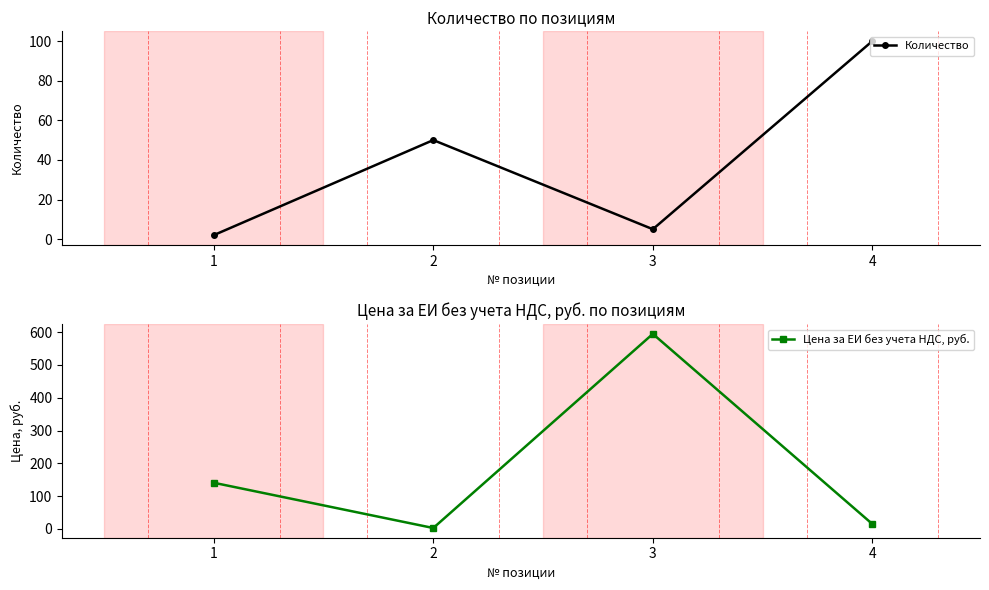

True or false: Количество and Цена за ЕИ без учета НДС, руб. intersect in this chart.

True